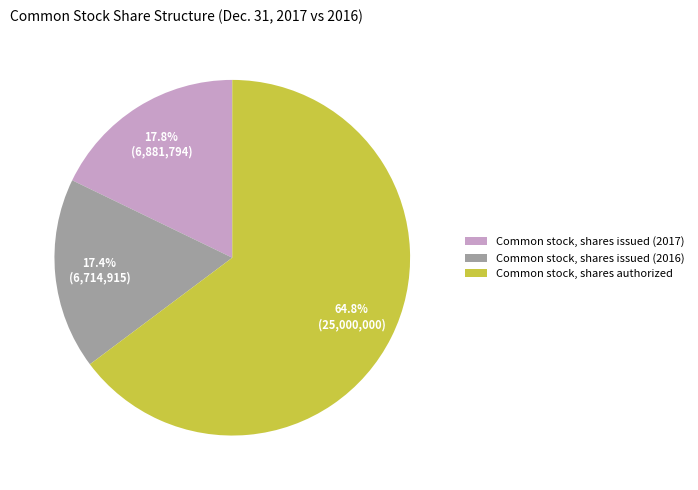

Rank the categories by value from highest to lowest.

Common stock, shares authorized, Common stock, shares issued (2017), Common stock, shares issued (2016)